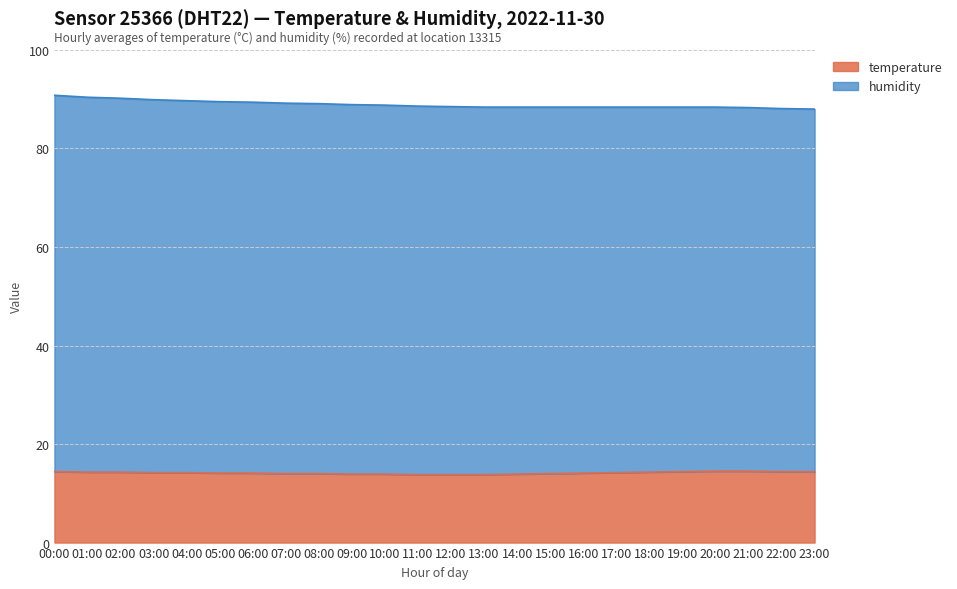

True or false: the data has more than 2 interior local peaks.

False